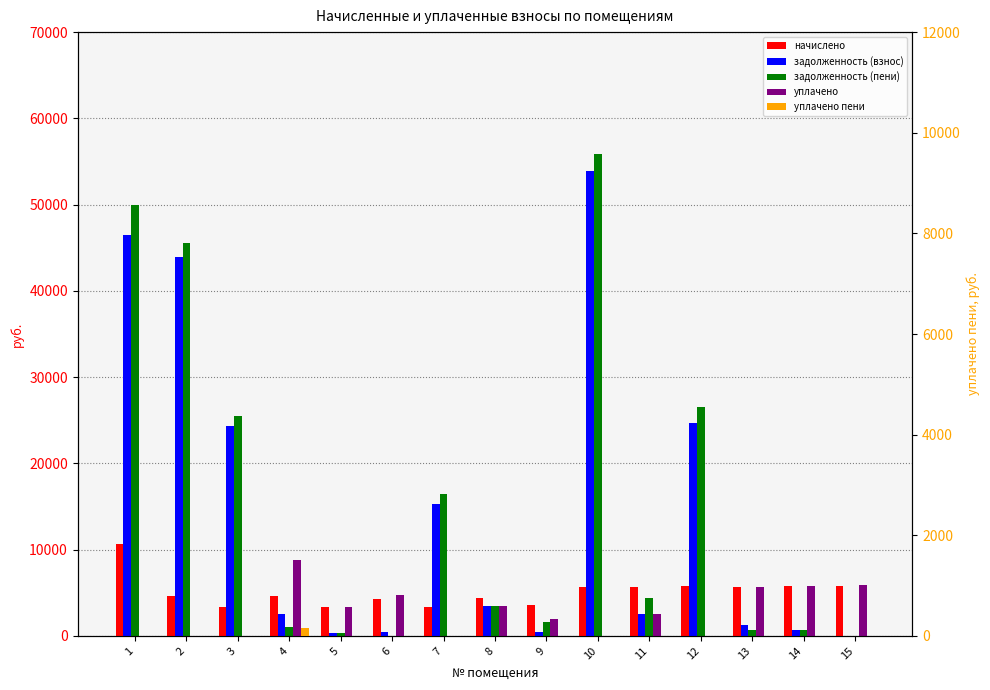

Between 5 and 6, which series saw the biggest shift?

уплачено